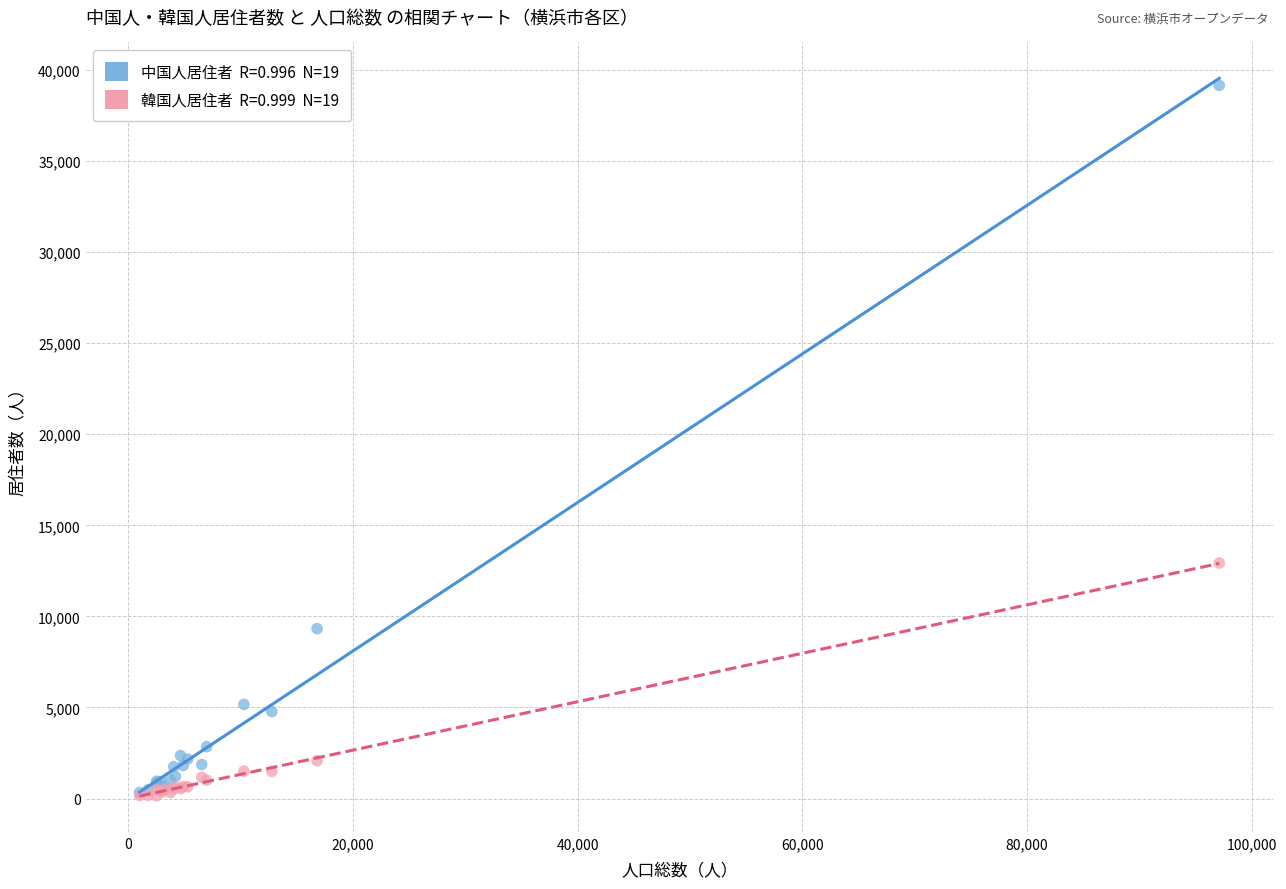

Across all series, what Y value is closest to 19648?

12928